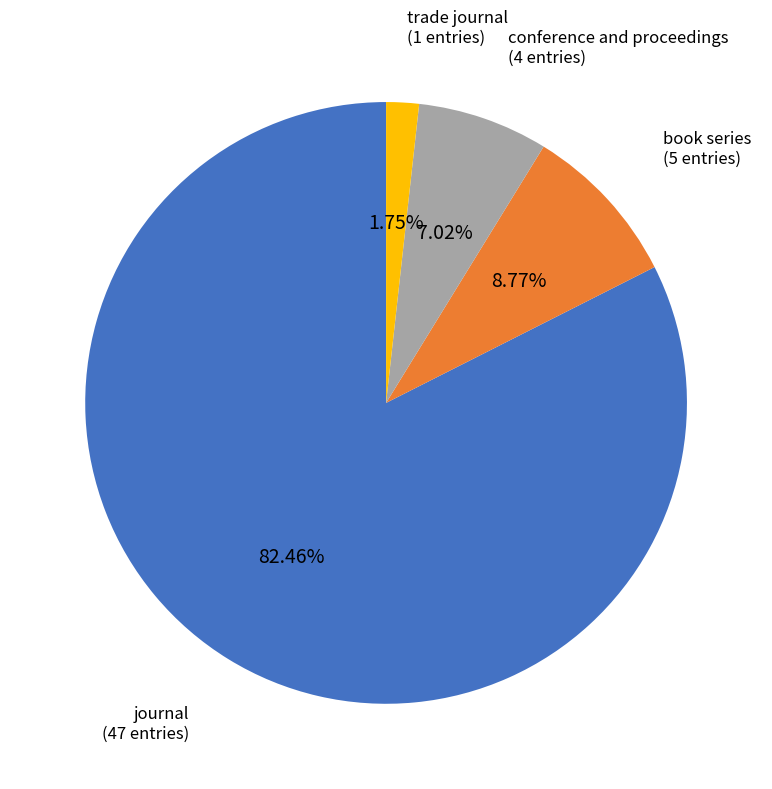

How many slices are in this pie chart?

4